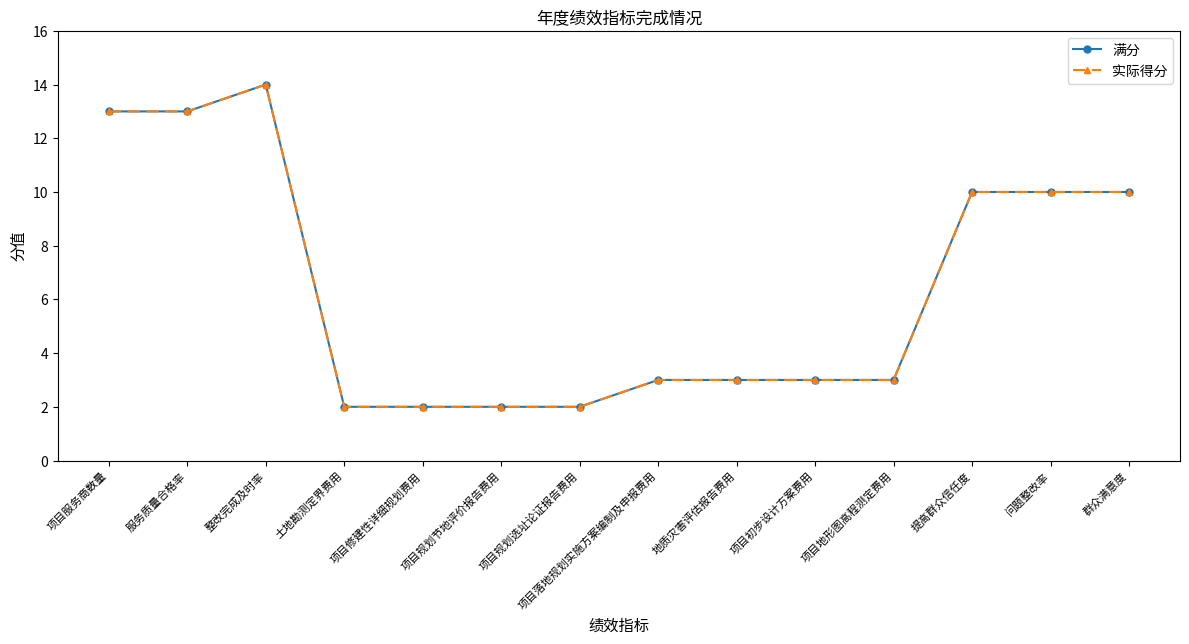

At which category does the chart reach its minimum across all series?

土地勘测定界费用